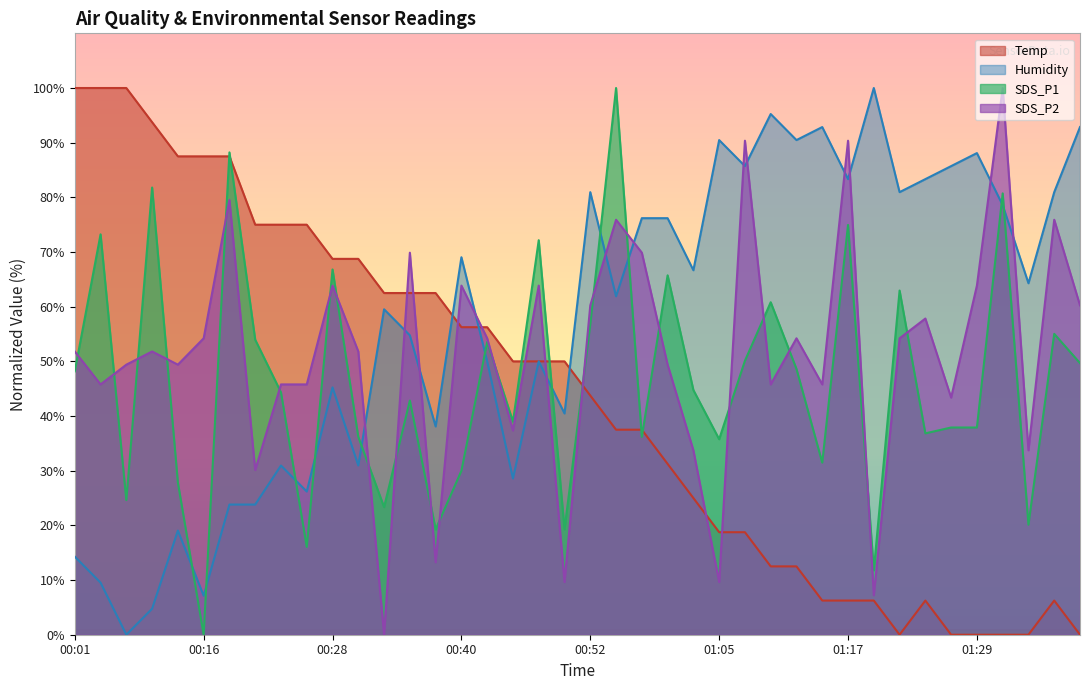

What position from the right is 00:01?

40